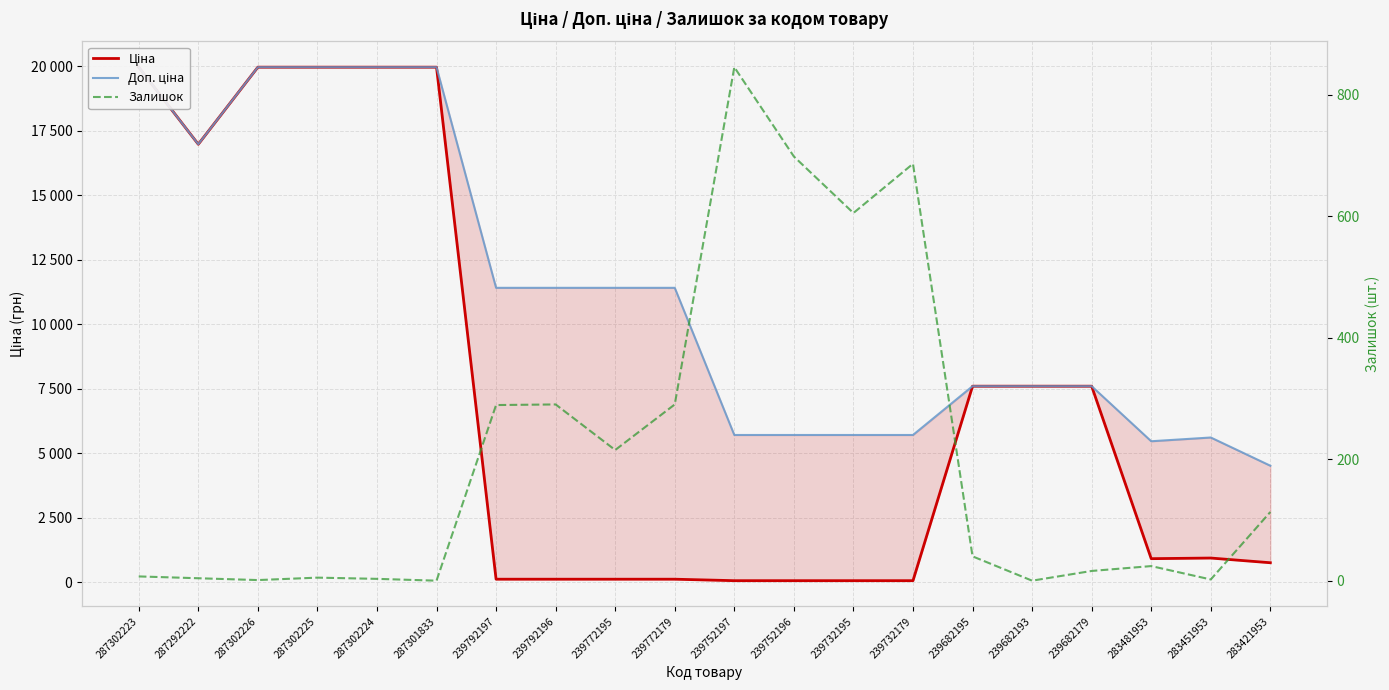

What is the approximate value of Доп. ціна at 239732195?

5705.0